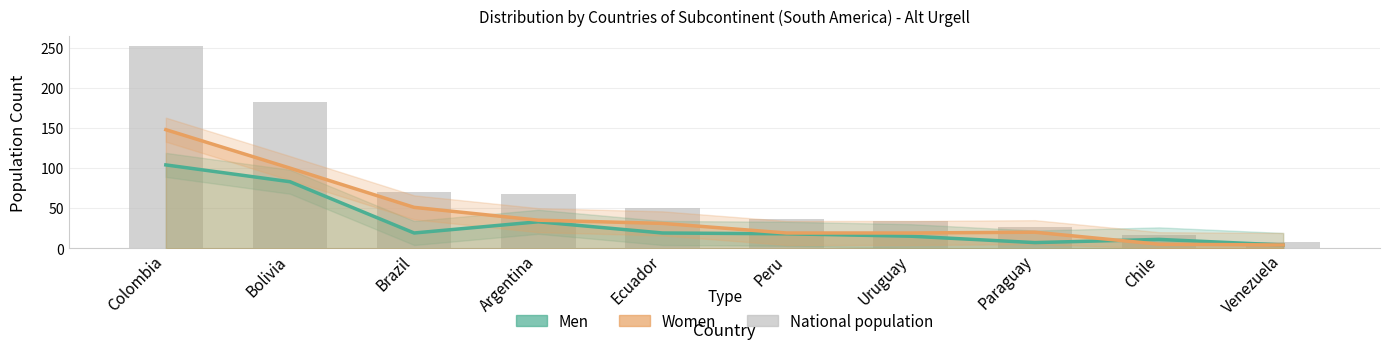

Between Venezuela and Colombia, which is larger?

Colombia